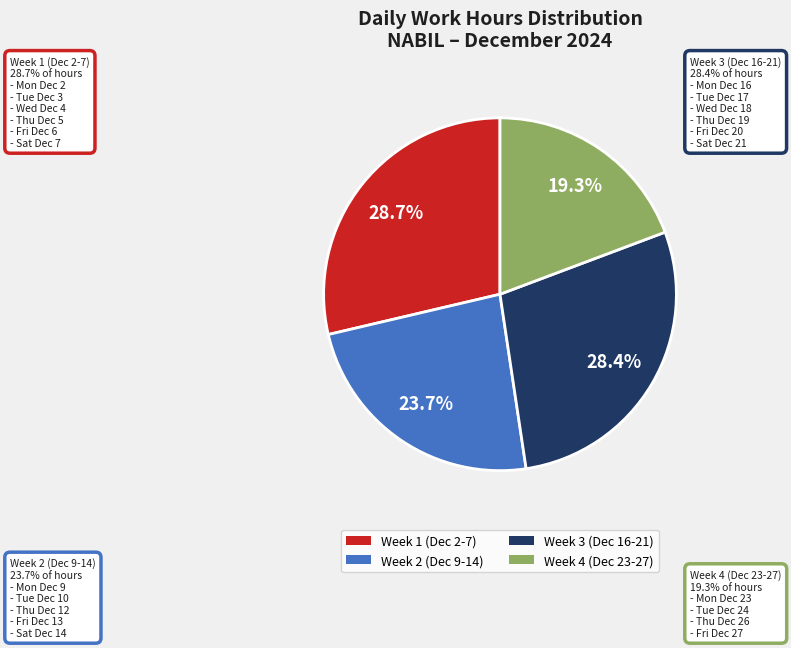

Is there a majority slice in this chart?

No